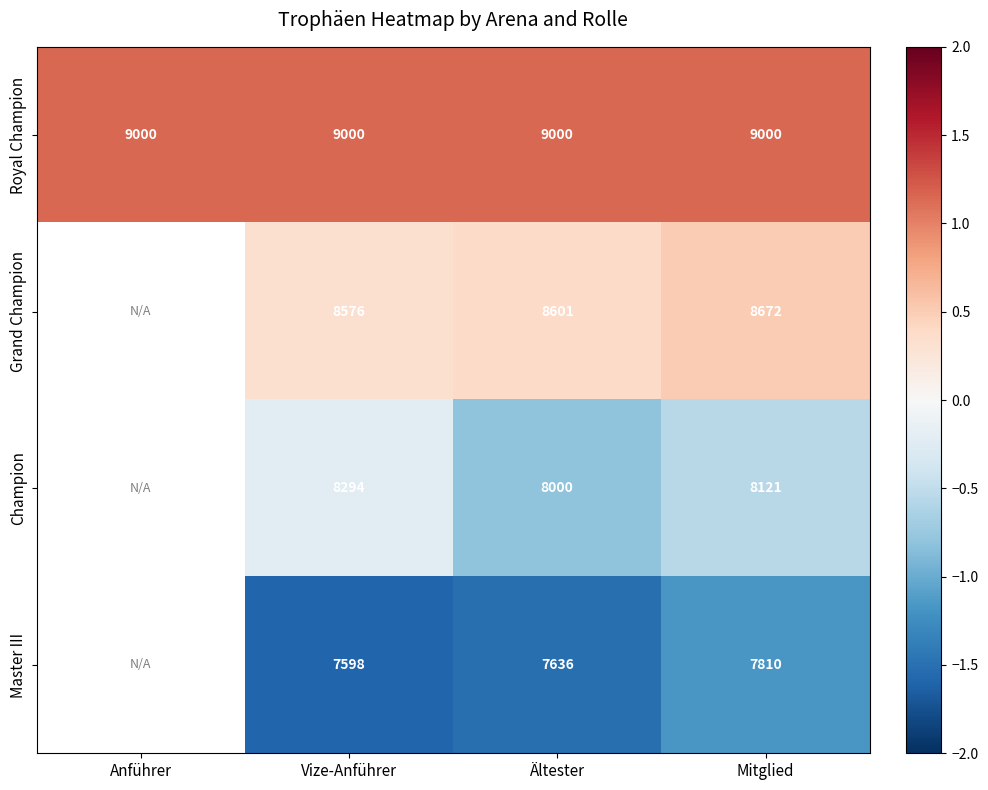

Rank the series at Mitglied from lowest to highest value.

Master III, Champion, Grand Champion, Royal Champion